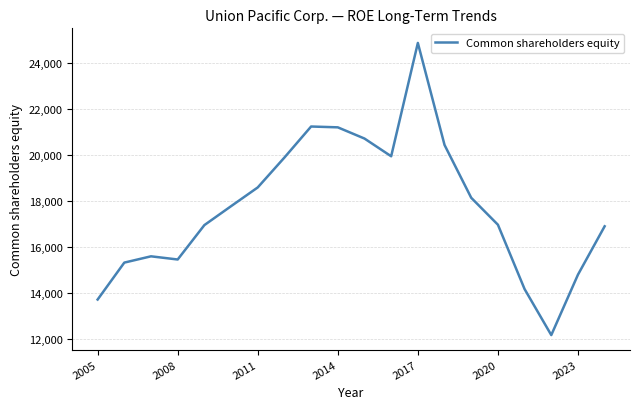

What is the difference between the maximum and minimum values?

12693